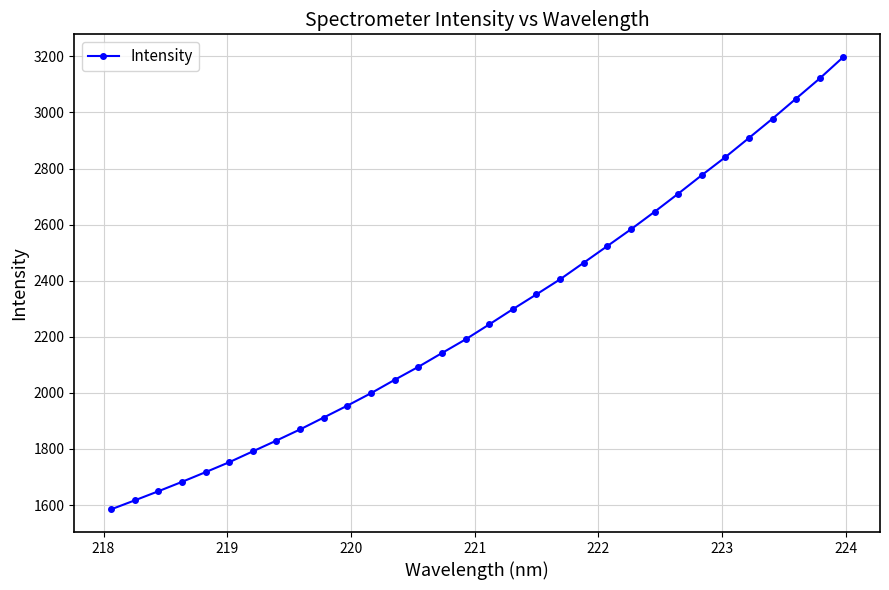

True or false: there are more than 2 points higher than both neighbors.

False